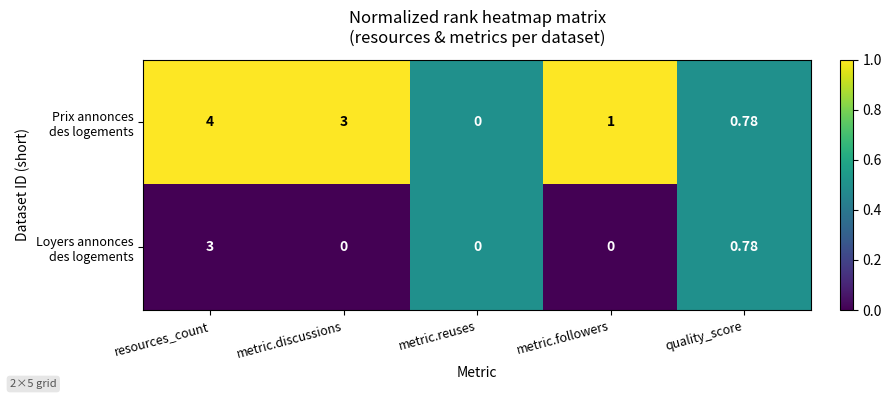

At which category does the chart reach its peak across all series?

resources_count